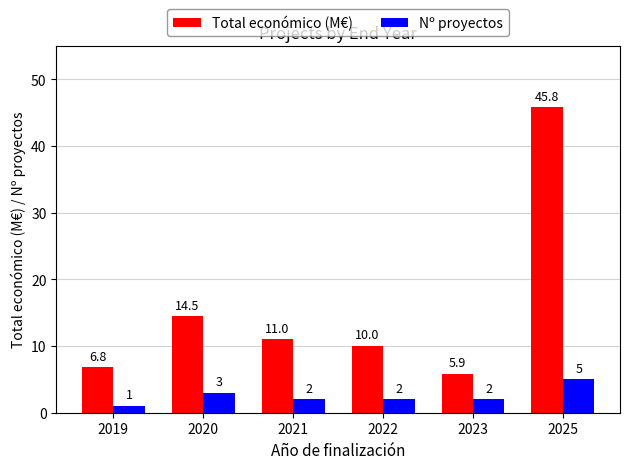

At which label does Total económico (M€) first exceed 10?

2020